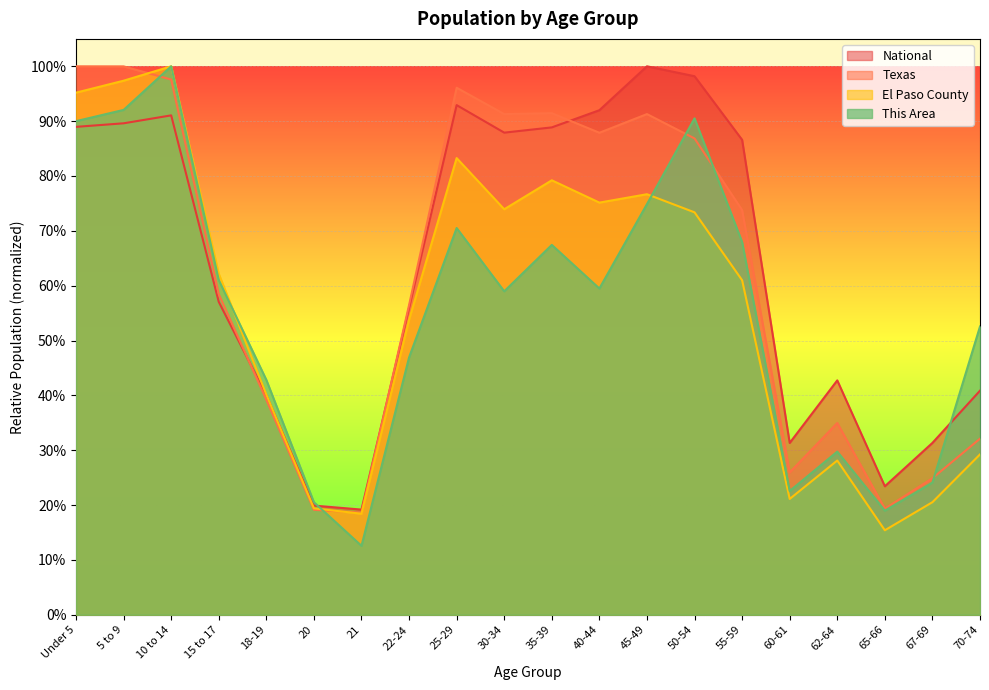

The value of National at 70-74 is 0.7. True or false?

False